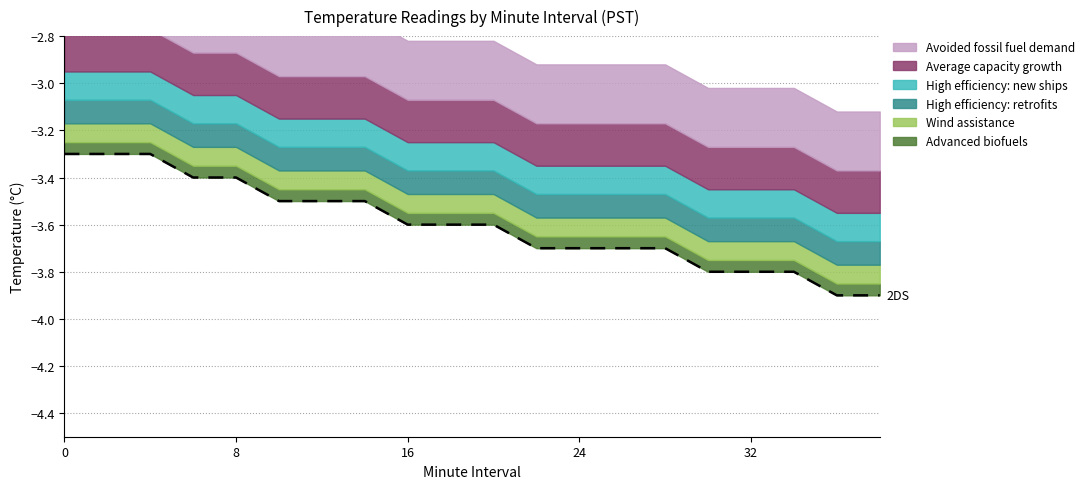

What is the minimum value shown in the chart?

-3.9